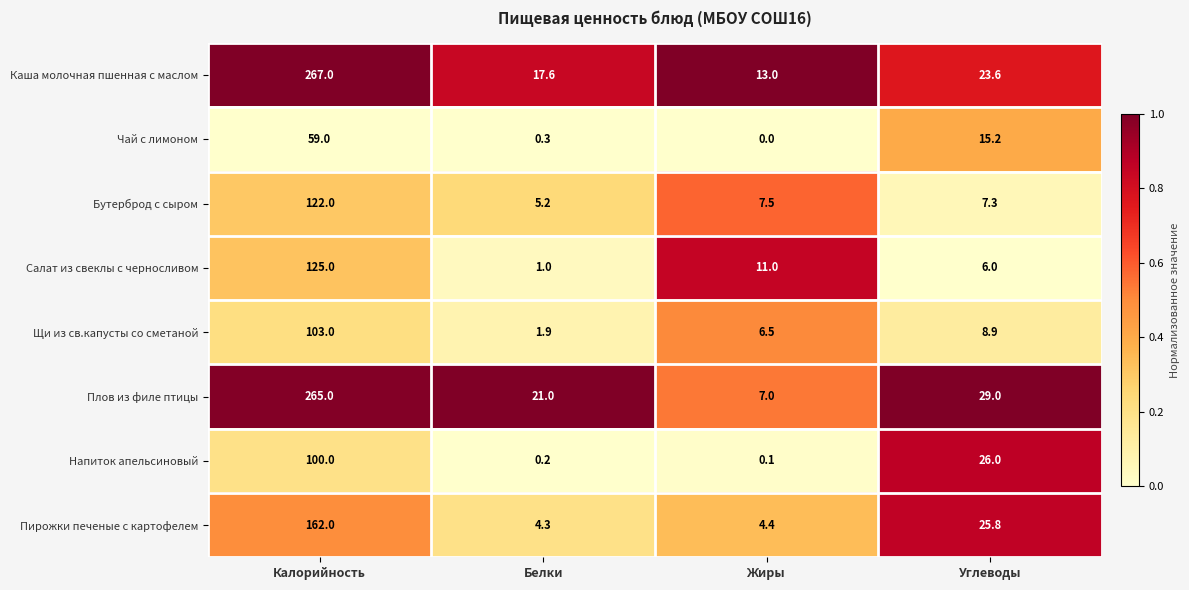

What is the maximum value shown in the chart?

267.0